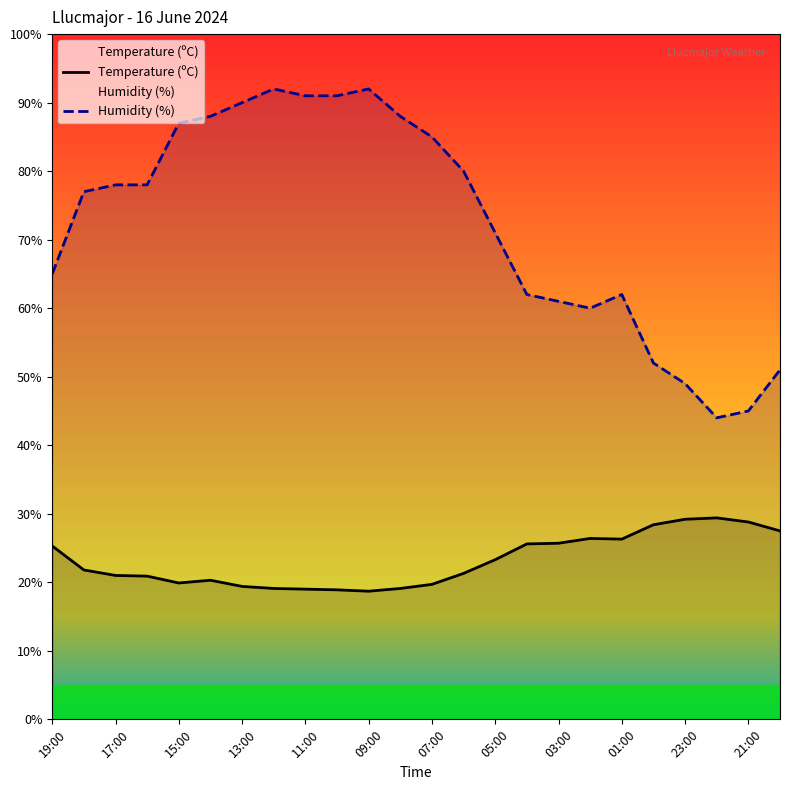

True or false: Humidity (%) and Temperature (ºC) intersect in this chart.

False